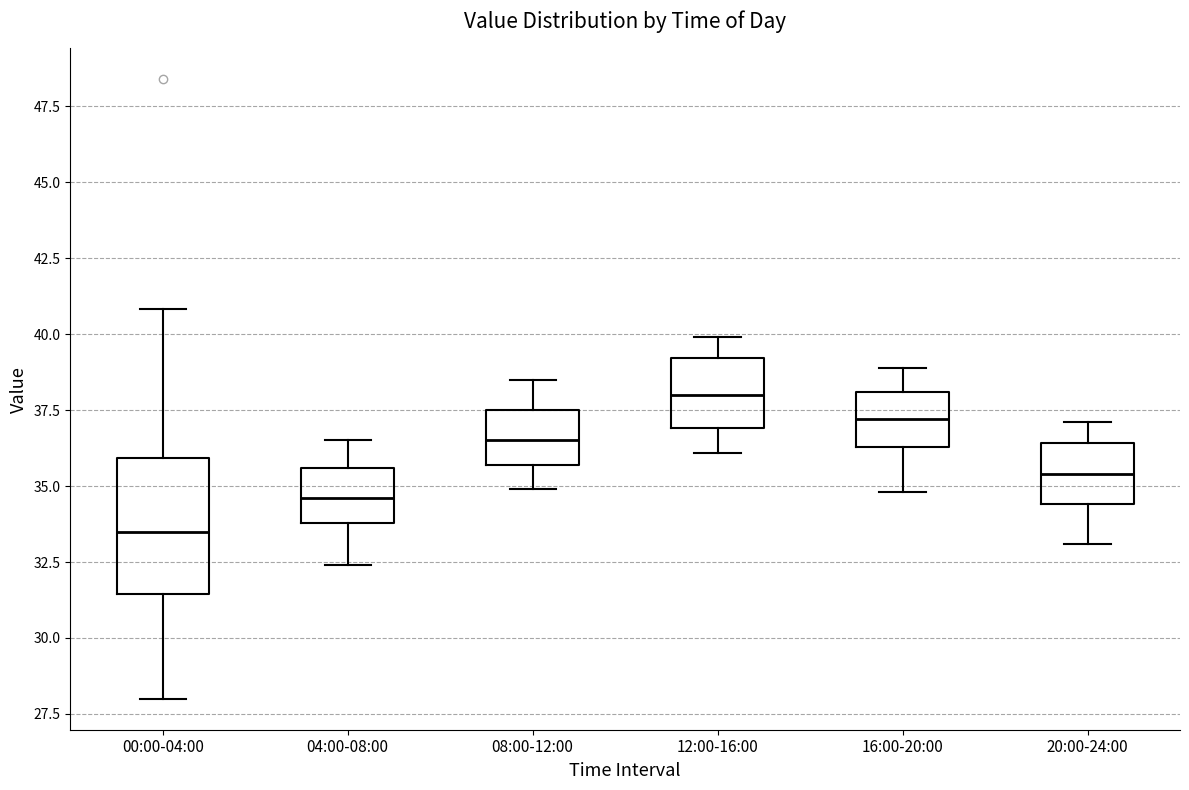

Reading left to right, transcribe this box plot: for each box, give where its median line is, the range the box spans, and where its two whiskers end, as read against the y-axis. The values are not printed on the chart, so give them approximately, as read against the axis.

00:00-04:00: median 33.5, box 31.5 to 36.0, whiskers 28.0 to 41.0
04:00-08:00: median 34.5, box 34.0 to 35.5, whiskers 32.5 to 36.5
08:00-12:00: median 36.5, box 35.5 to 37.5, whiskers 35.0 to 38.5
12:00-16:00: median 38.0, box 37.0 to 39.0, whiskers 36.0 to 40.0
16:00-20:00: median 37.0, box 36.5 to 38.0, whiskers 35.0 to 39.0
20:00-24:00: median 35.5, box 34.5 to 36.5, whiskers 33.0 to 37.0